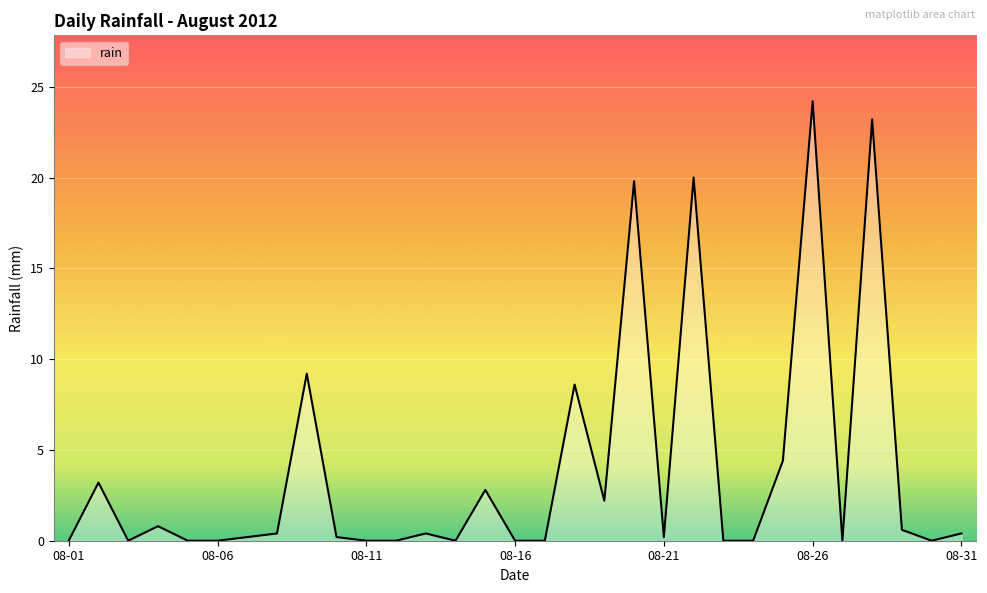

How many lines are shown in the chart?

1